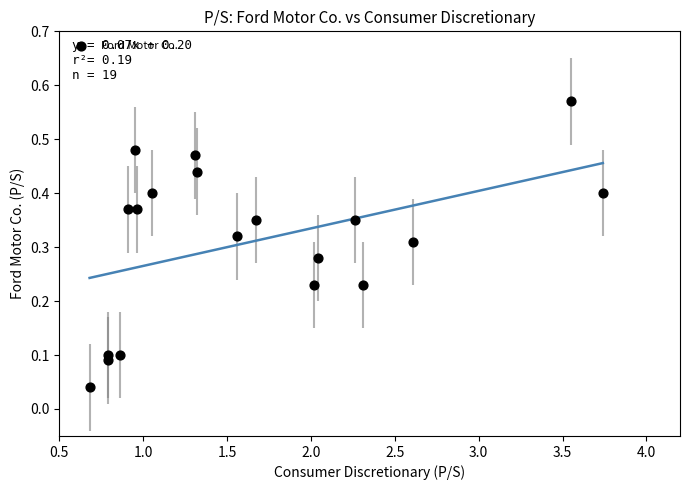

What is the range of X values (max minus min)?

3.1